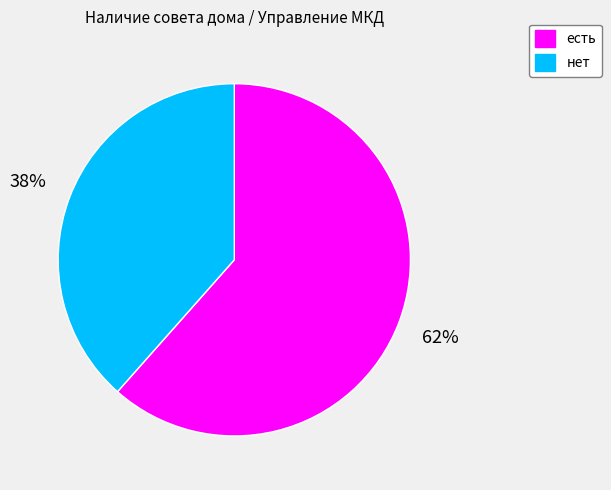

To the nearest percent, what portion does есть represent?

62%